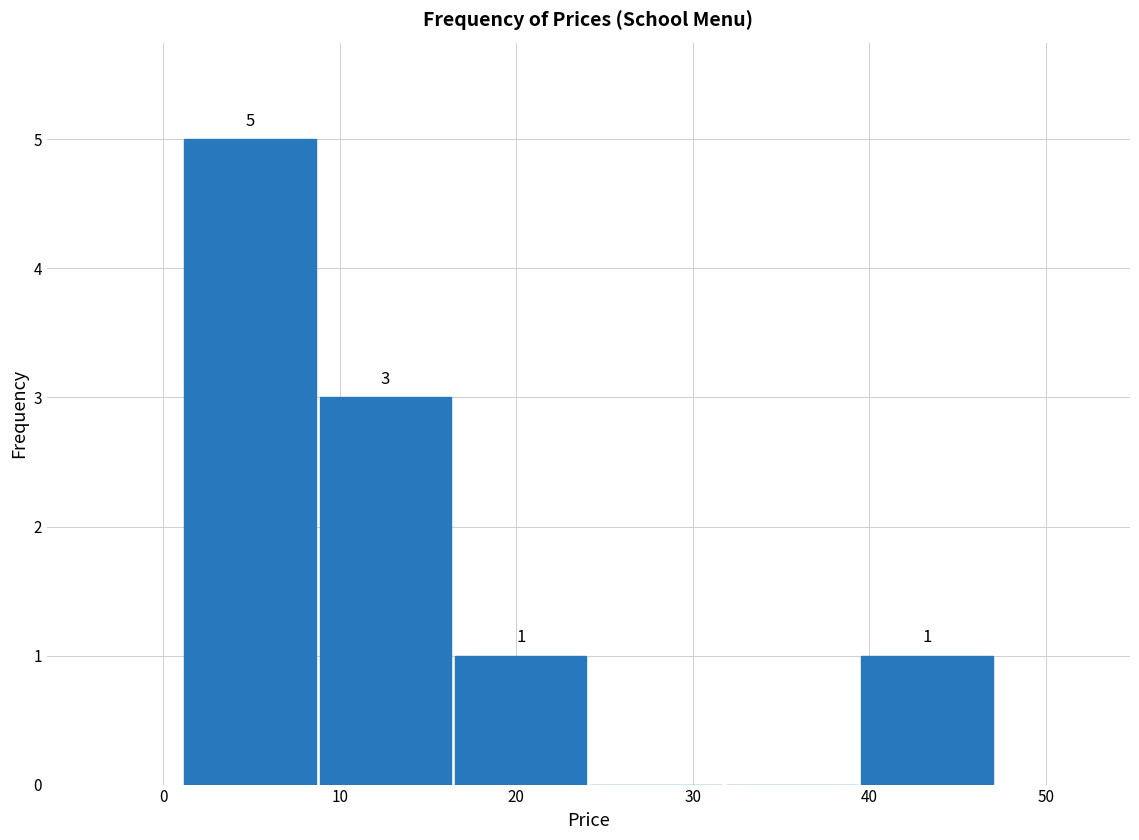

Which range on the x-axis has the tallest bar?

1 to 9